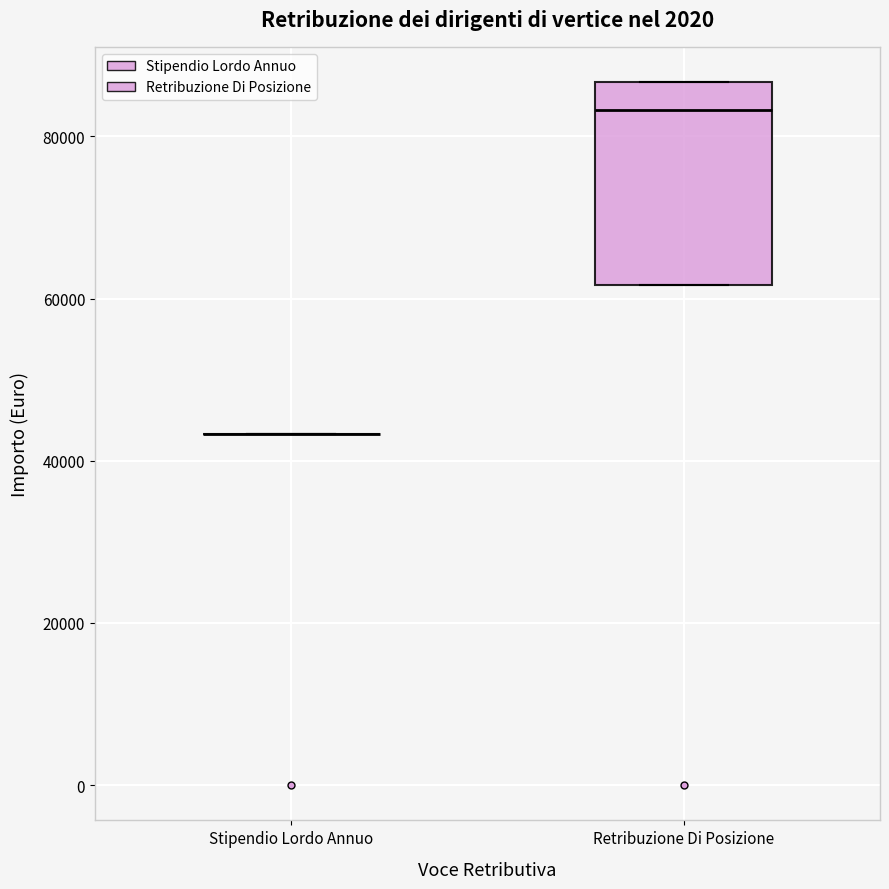

Reading left to right, read every box against the y-axis: the position of its median line, the range the box covers, and the ends of its whiskers. The values are not printed on the chart, so give them approximately, as read against the axis.

Stipendio Lordo Annuo: box collapsed to a line at 44000, whiskers 44000 to 44000
Retribuzione Di Posizione: median 84000, box 62000 to 86000, whiskers 62000 to 86000